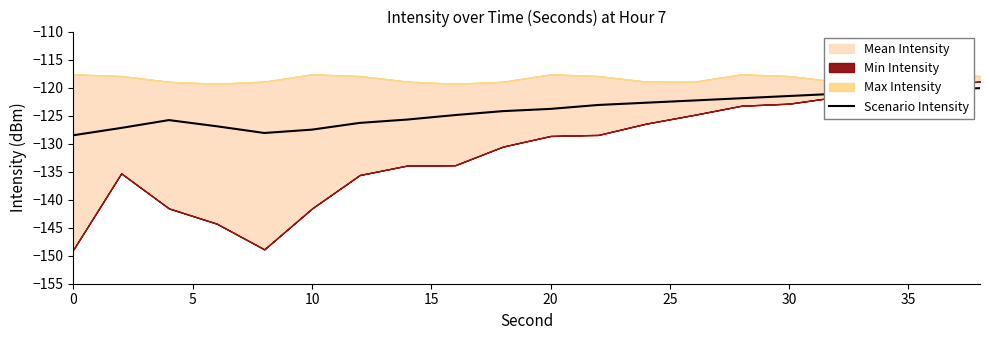

The chart shows a value of -214.1 at 40. True or false?

False